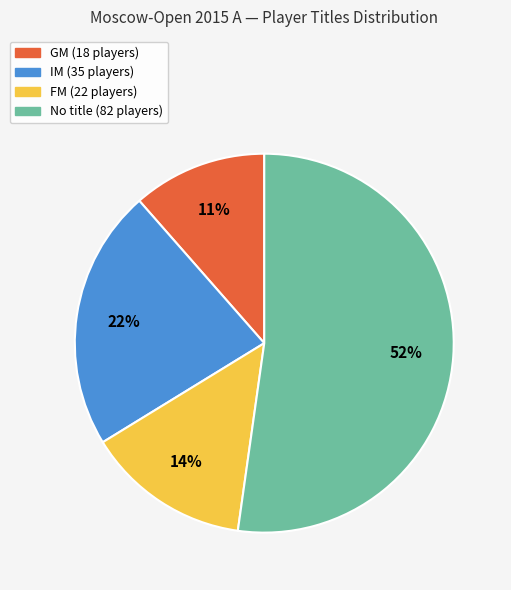

Is there a majority slice in this chart?

Yes